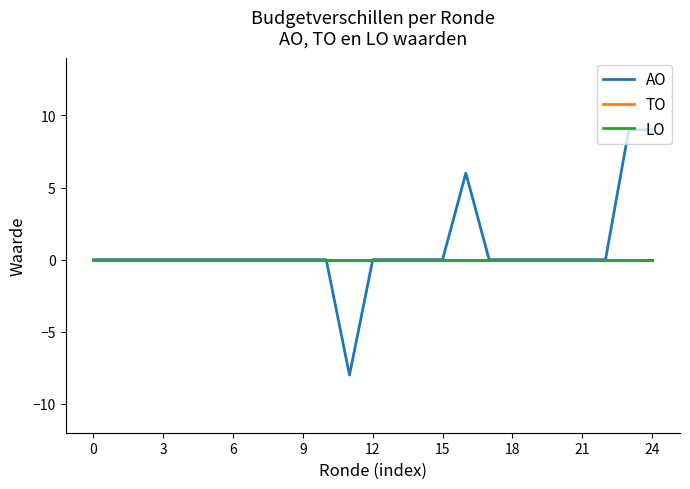

What is the difference between the maximum and minimum values in the AO series?

17